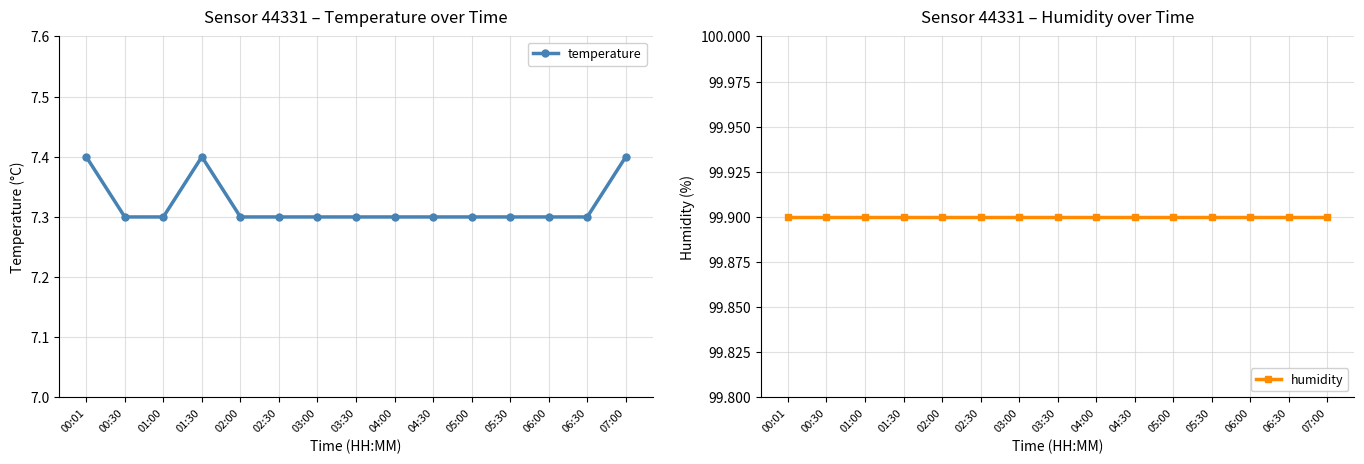

What is the sum of the temperature values at 02:30 and 04:00?

14.6